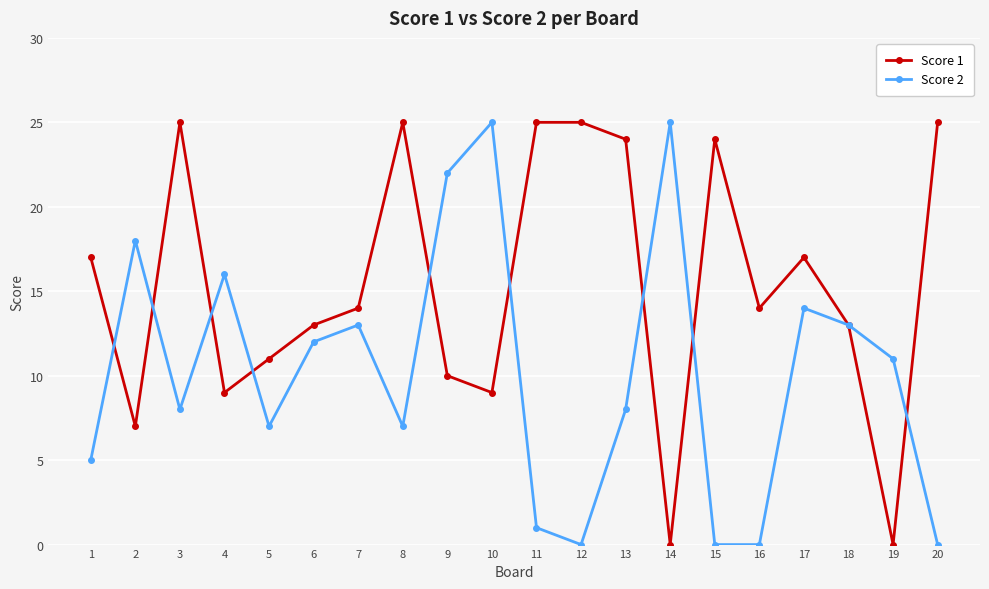

What is the total value across all series at 15?

24